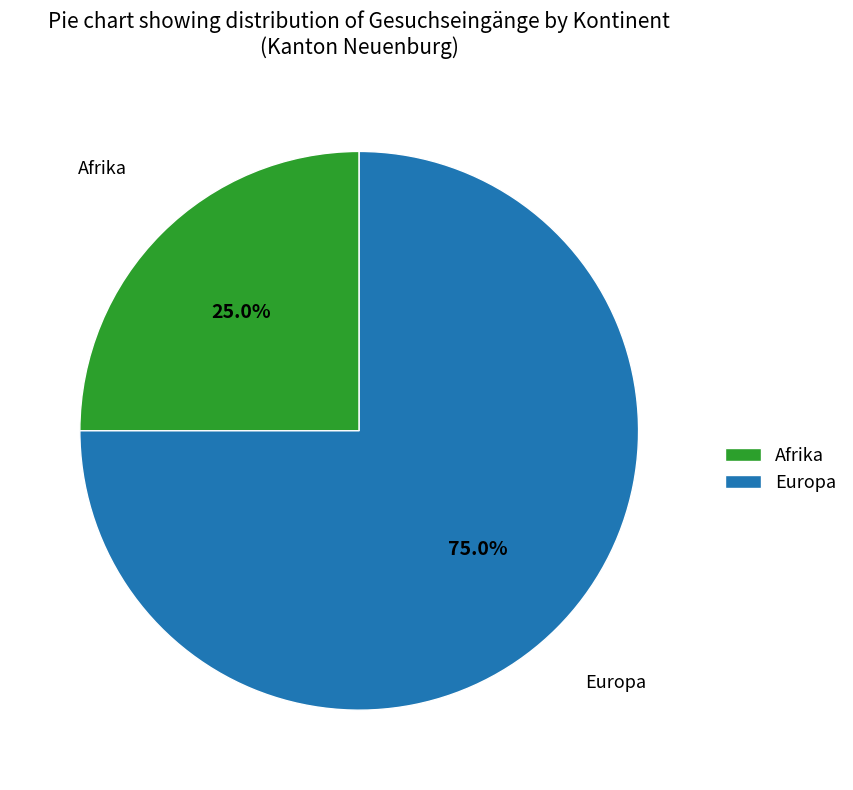

To the nearest percent, what percentage of the pie is Afrika?

25%